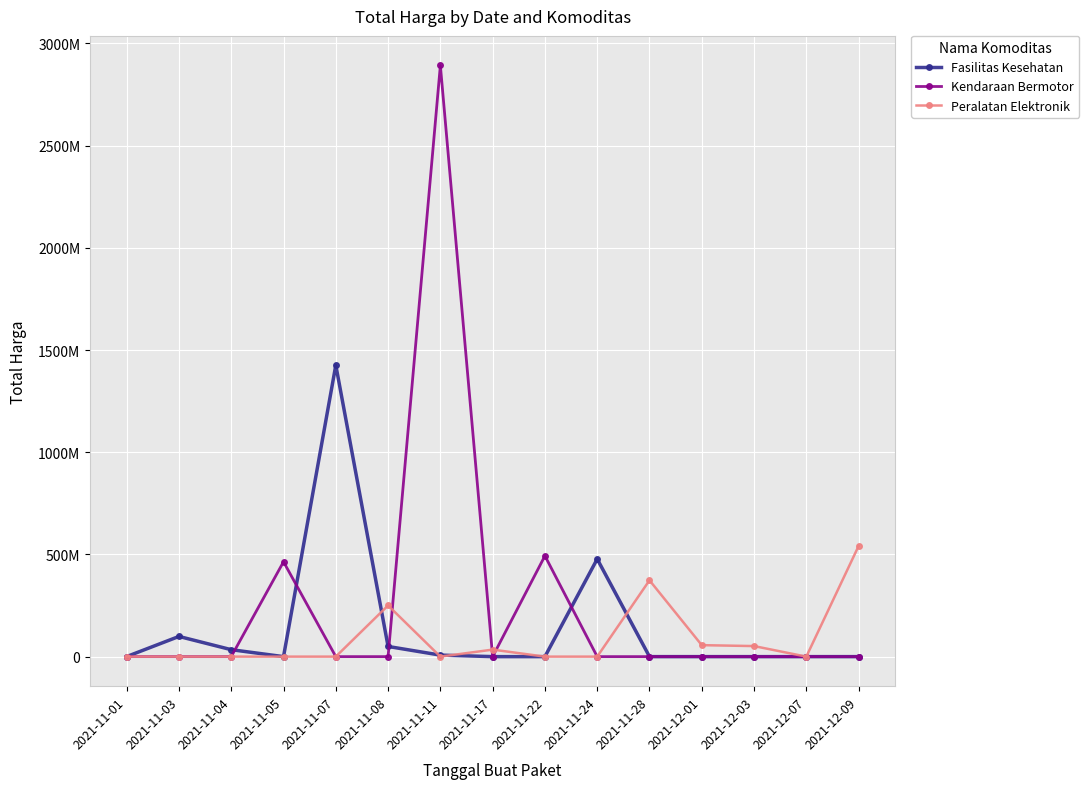

What are all the series names shown in the legend?

Fasilitas Kesehatan, Kendaraan Bermotor, Peralatan Elektronik